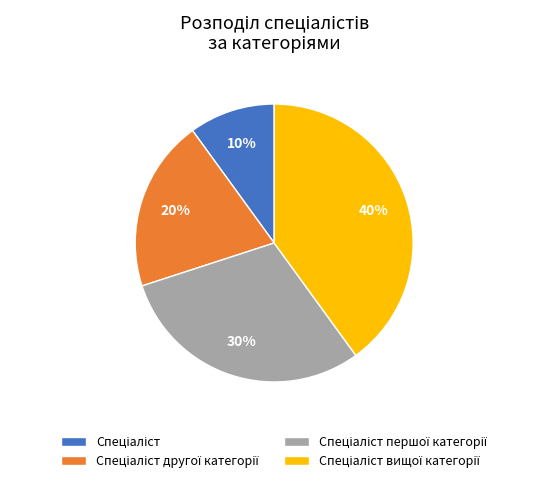

To the nearest percent, what is the average slice percentage?

25%